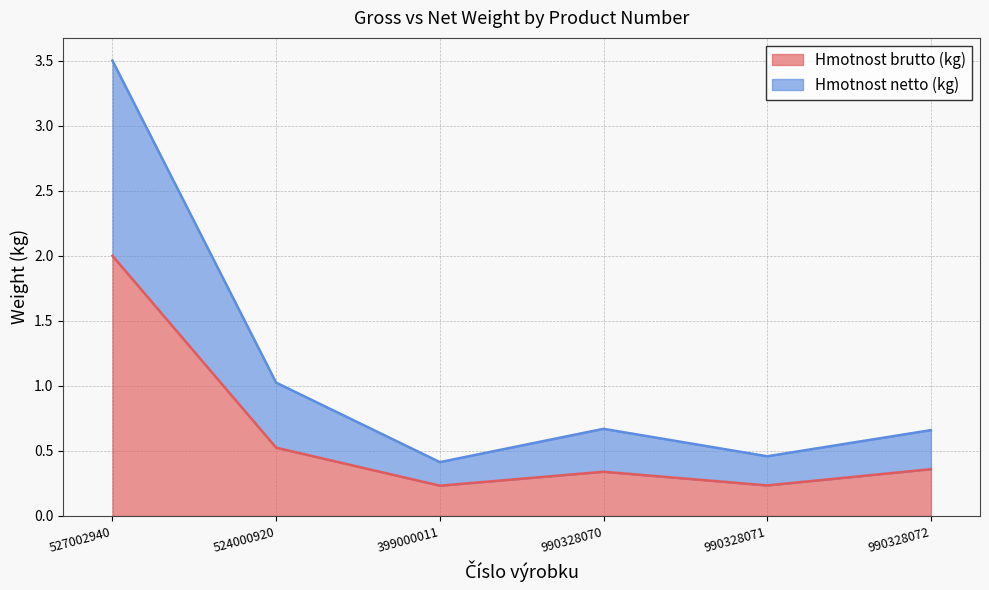

How many distinct data groups are displayed?

2